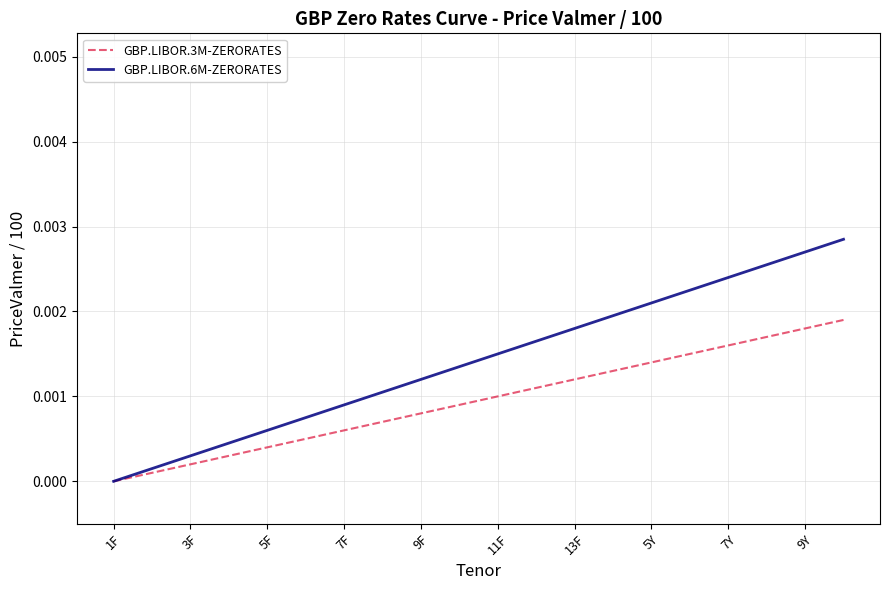

Which series has the largest range (max minus min)?

GBP.LIBOR.6M-ZERORATES